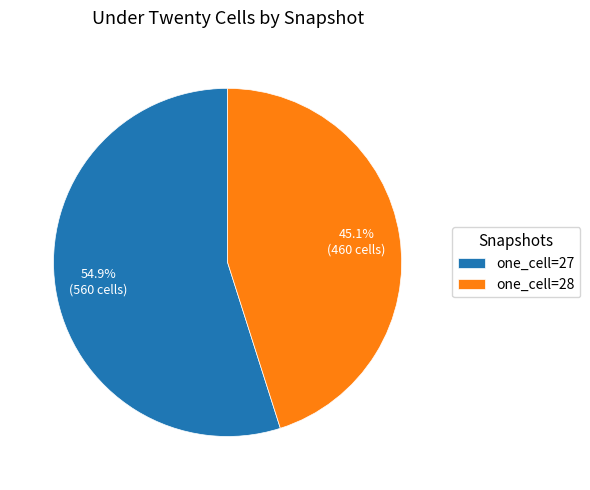

Combined, what portion of the pie is one_cell=28 and one_cell=27?

100.0%